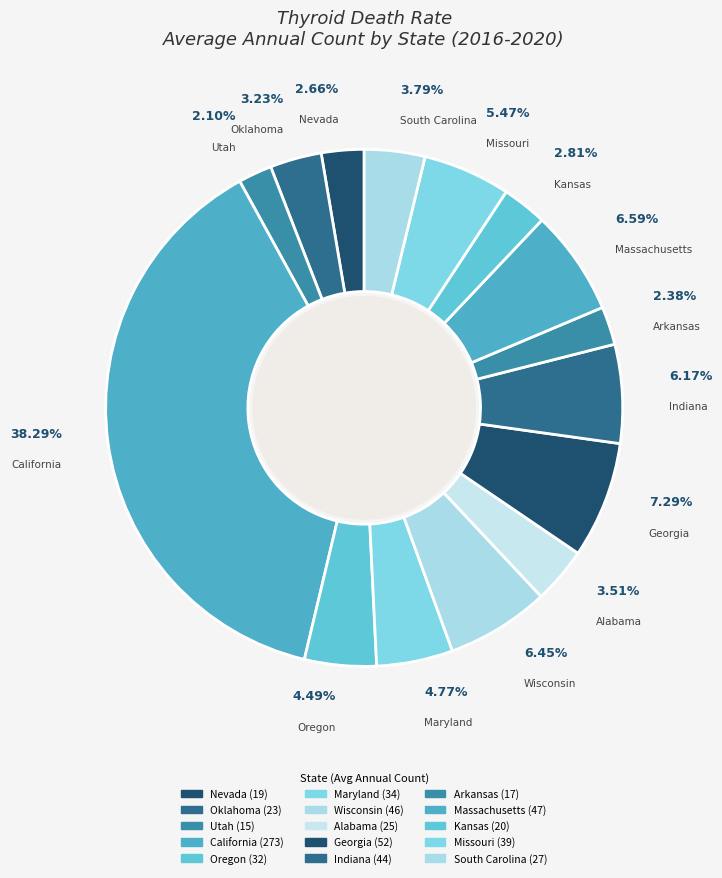

Which slice is the largest?

California